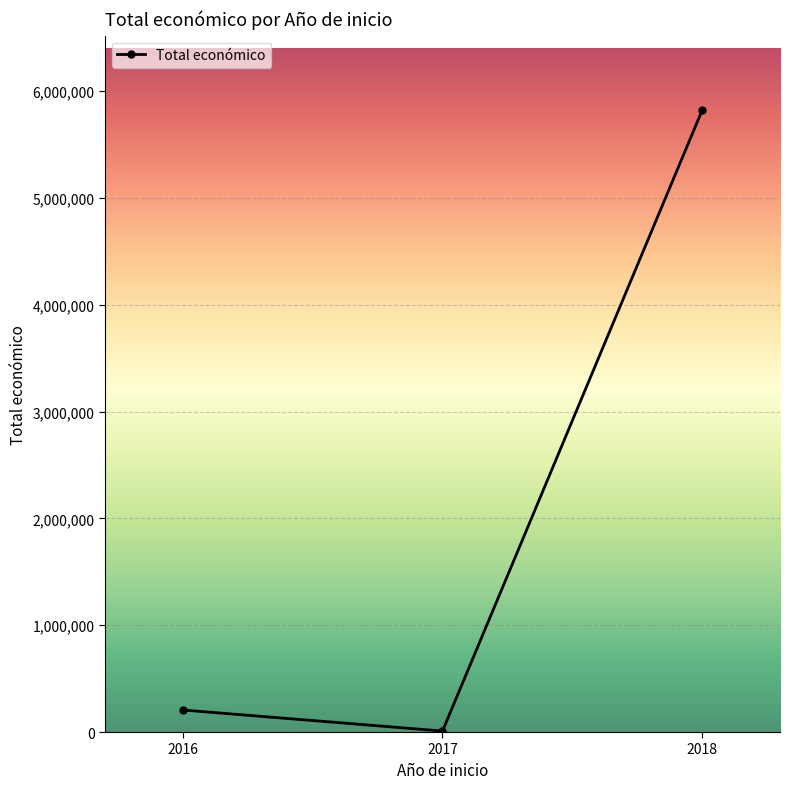

What is the maximum value shown in the chart?

5819964